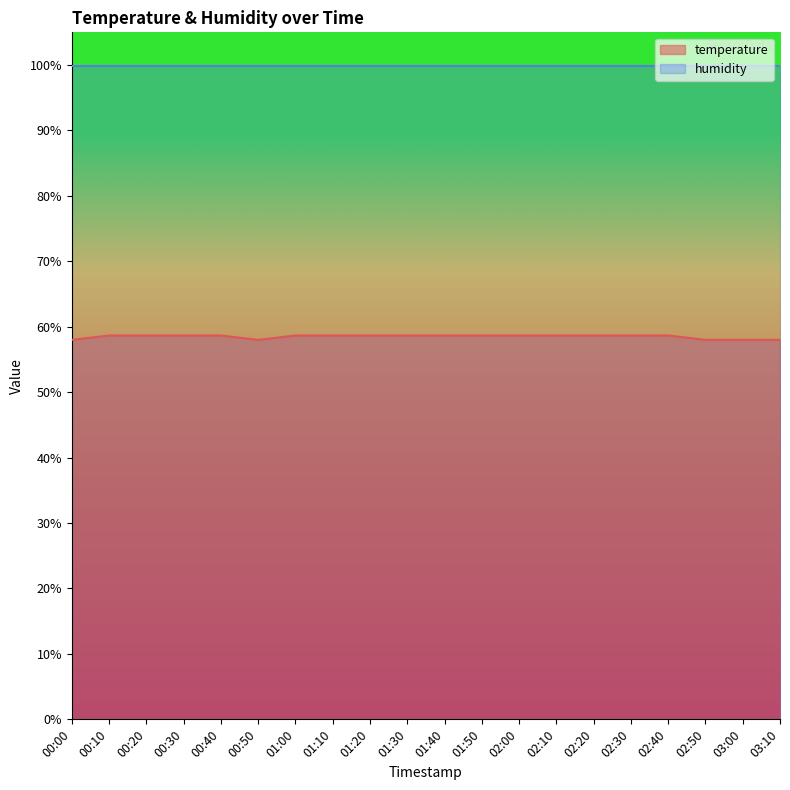

How many lines are shown in the chart?

2